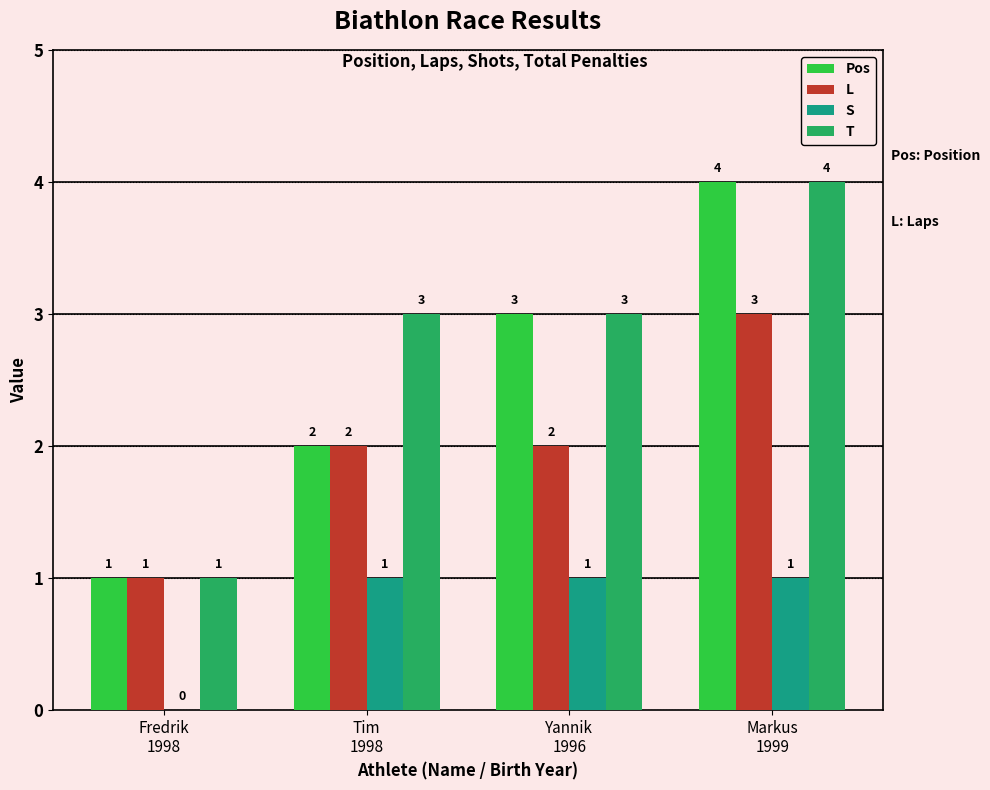

Which category has the highest value across all series?

Markus
1999